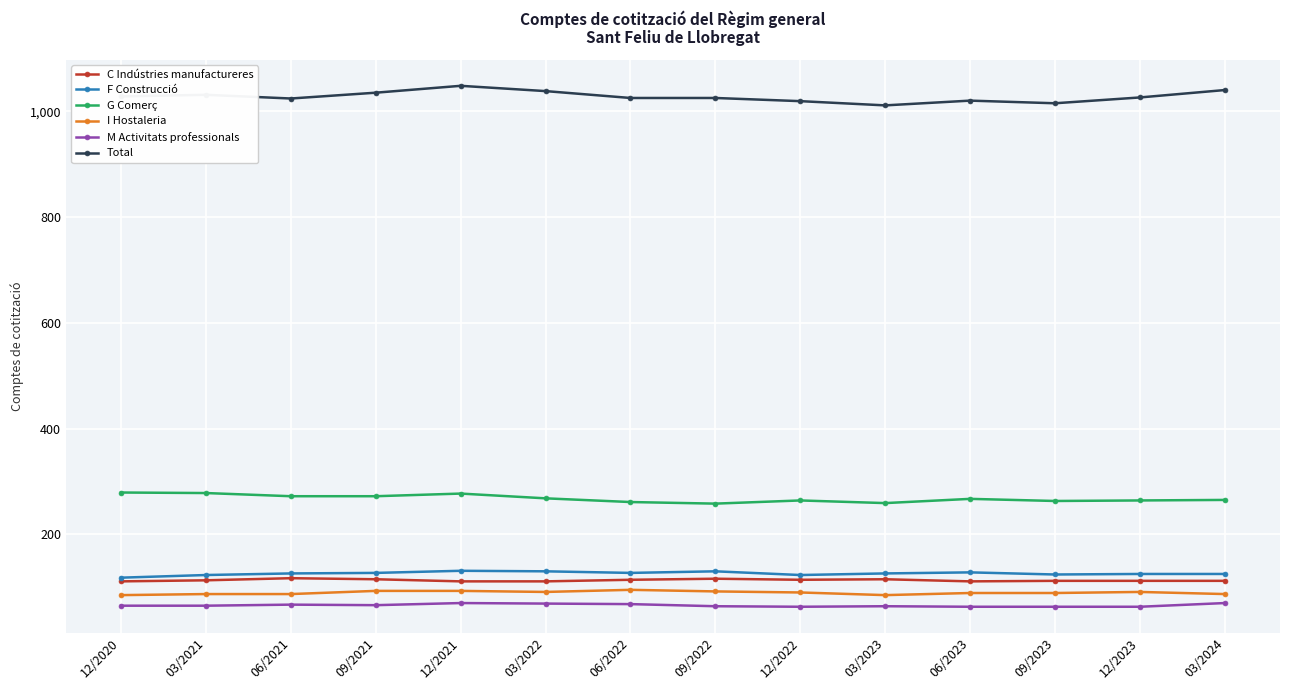

True or false: G Comerç and Total cross at least once.

False